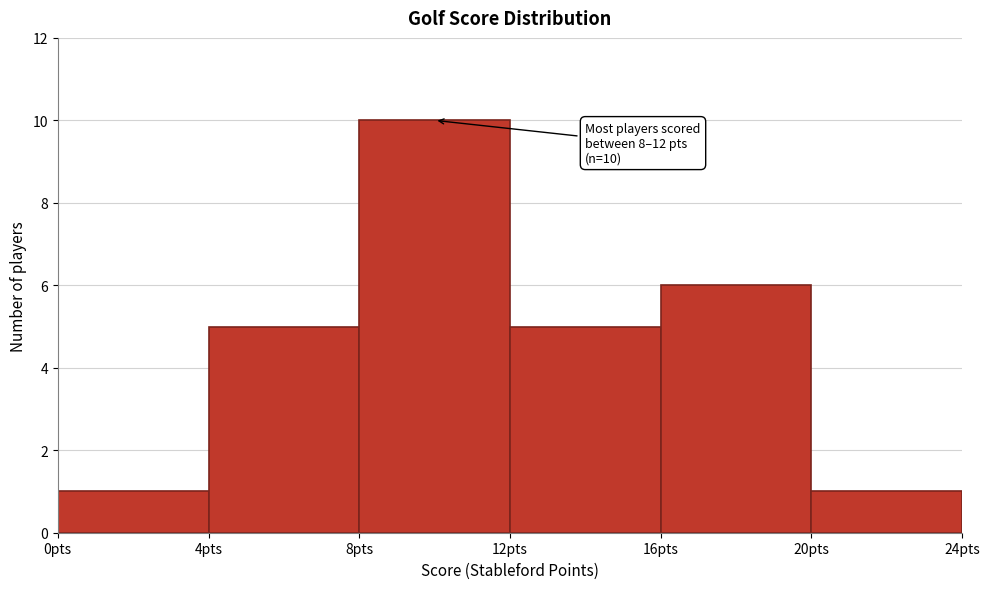

Over which range of the x-axis is the bar tallest?

8 to 12